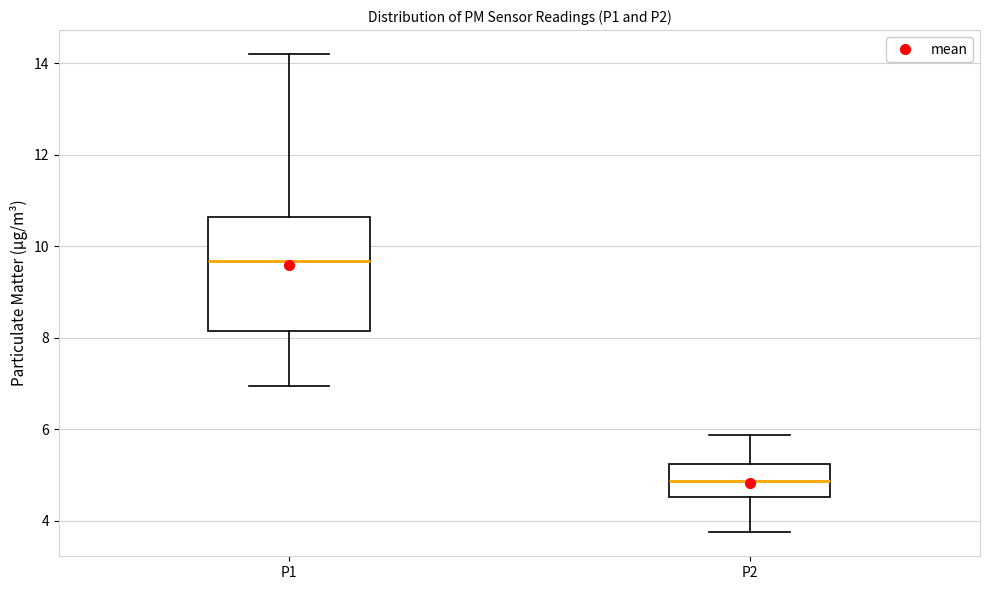

Which box has the highest median line?

P1